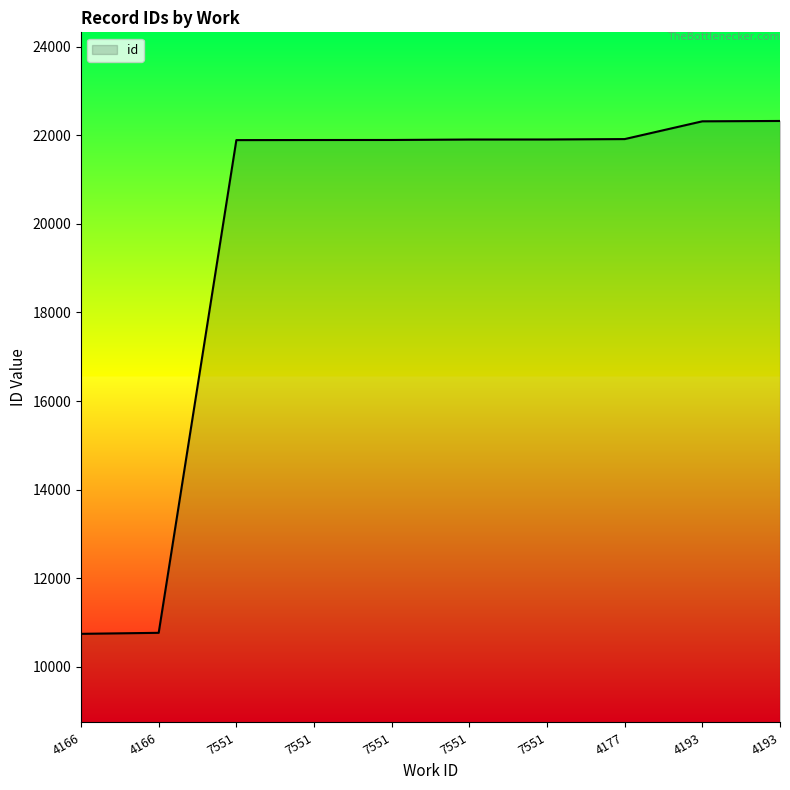

What is the smallest value displayed?

10747